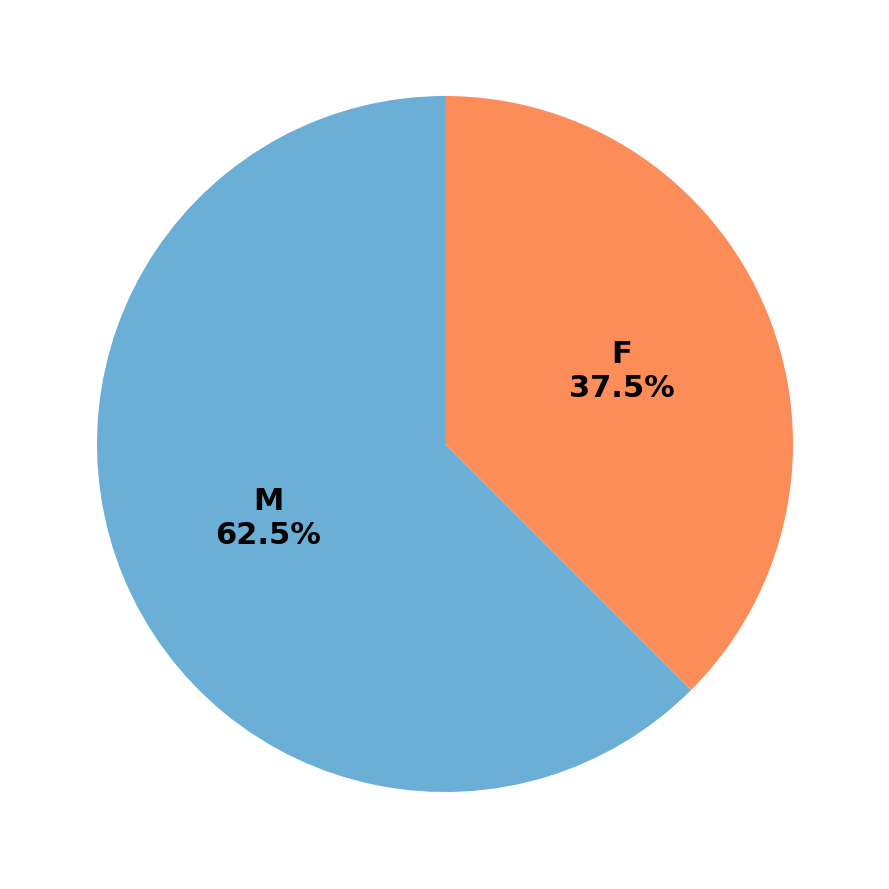

Rank the categories by value from highest to lowest.

M, F